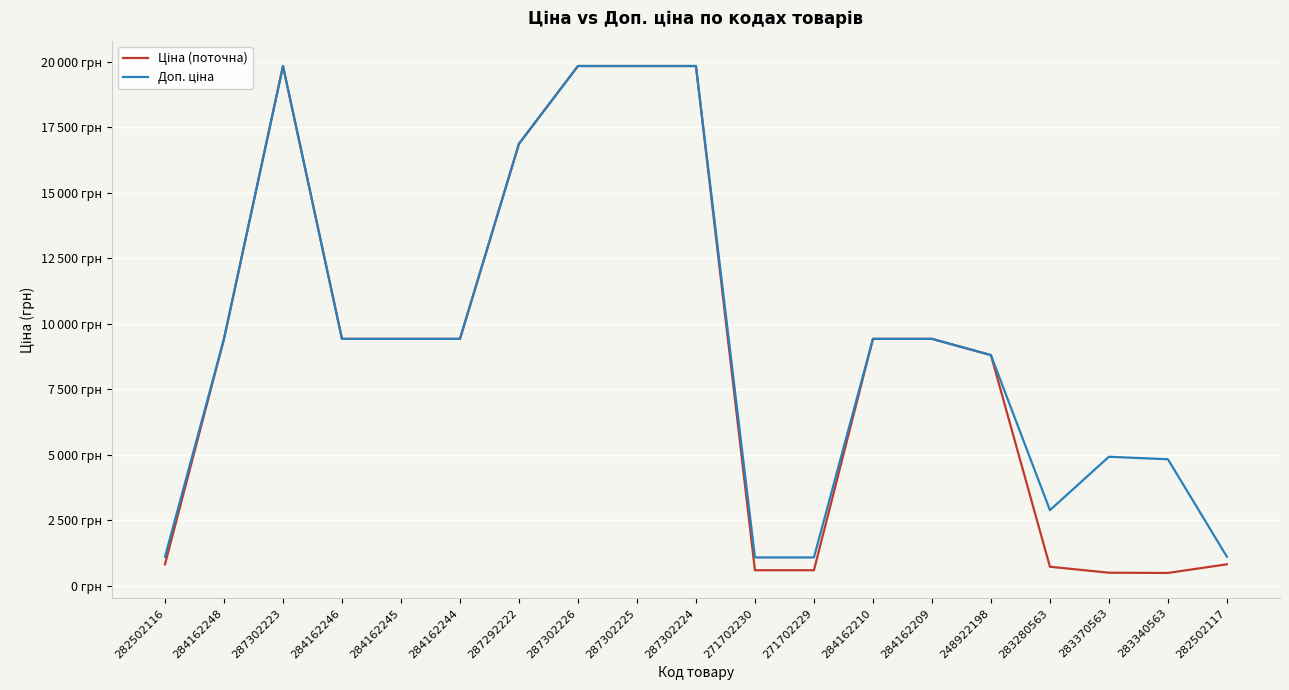

At which category does Ціна (поточна) reach its first local peak?

287302223